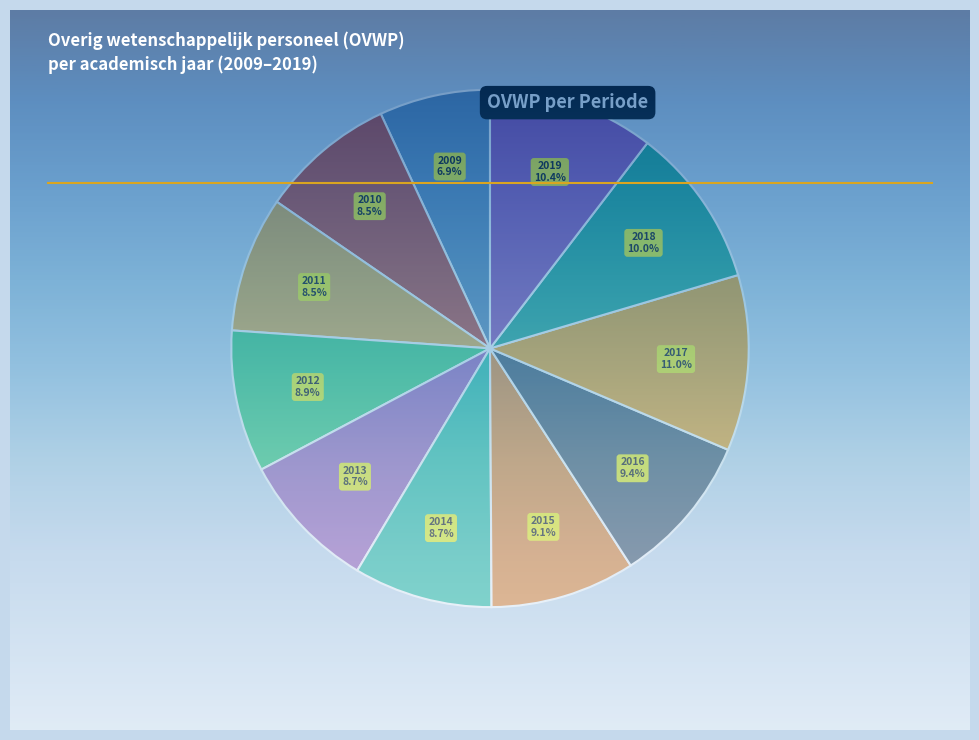

How many segments does this pie chart have?

11